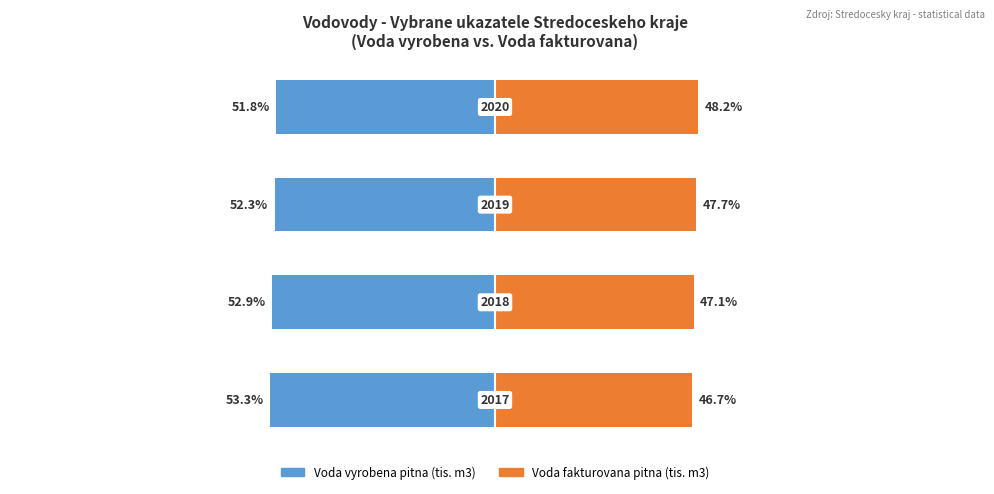

How many bars are there in each group?

2